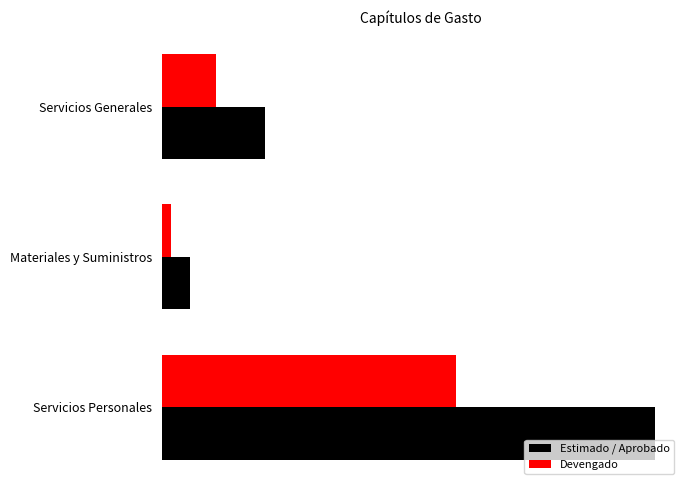

List the labels in order of Estimado / Aprobado value, smallest first.

Materiales y Suministros, Servicios Generales, Servicios Personales